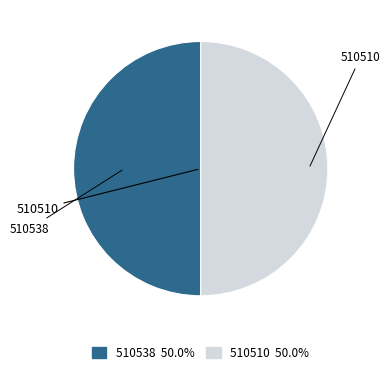

What is the ratio of the value at 510510 to the value at 510538?

1.0